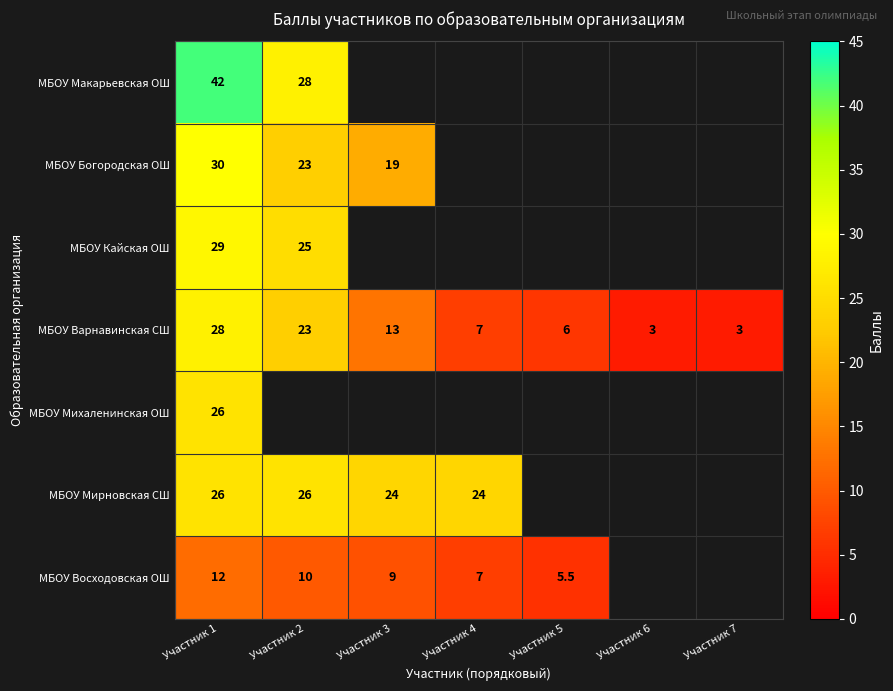

At how many categories does at least one series exceed 21?

4